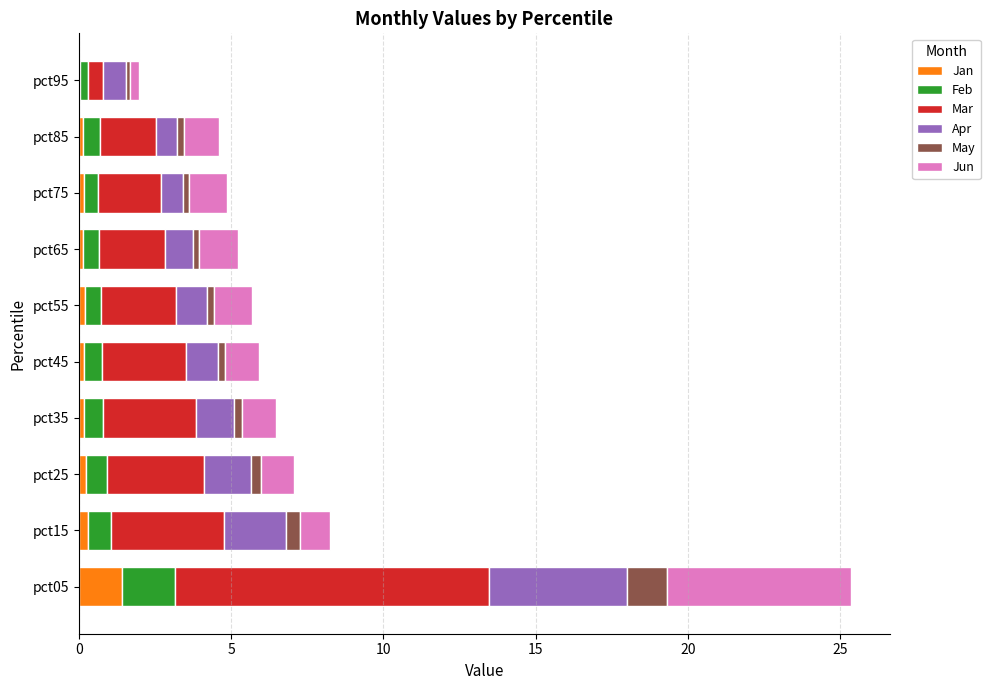

What are all the series names shown in the legend?

Jan, Feb, Mar, Apr, May, Jun